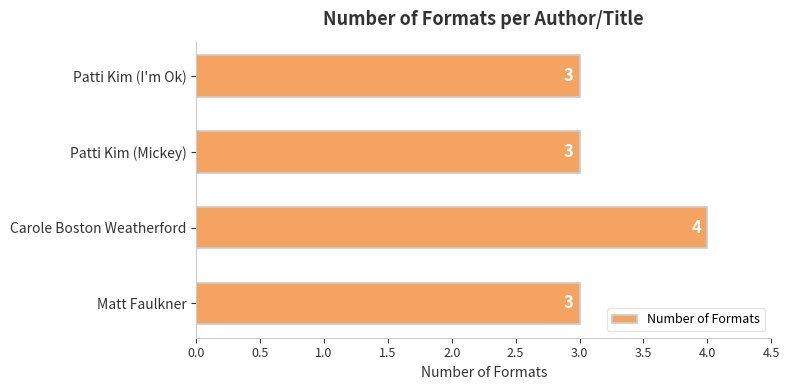

Is it true that the value at Matt Faulkner is 3?

True